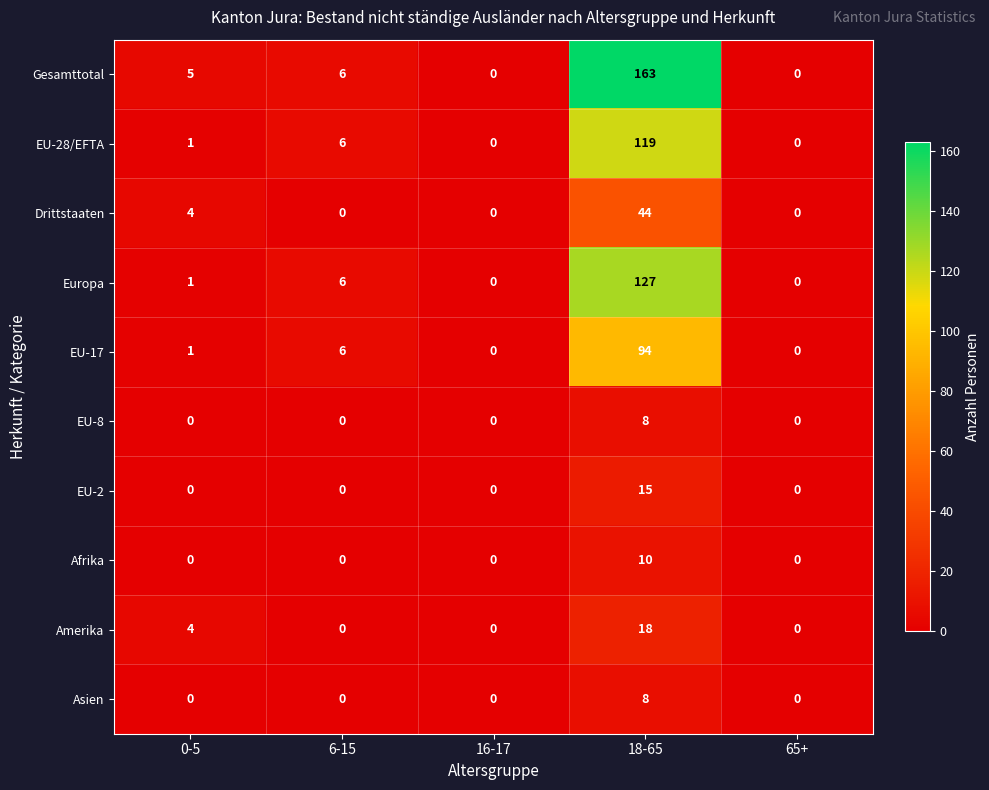

True or false: EU-17 has a value of 94 at 18-65.

True